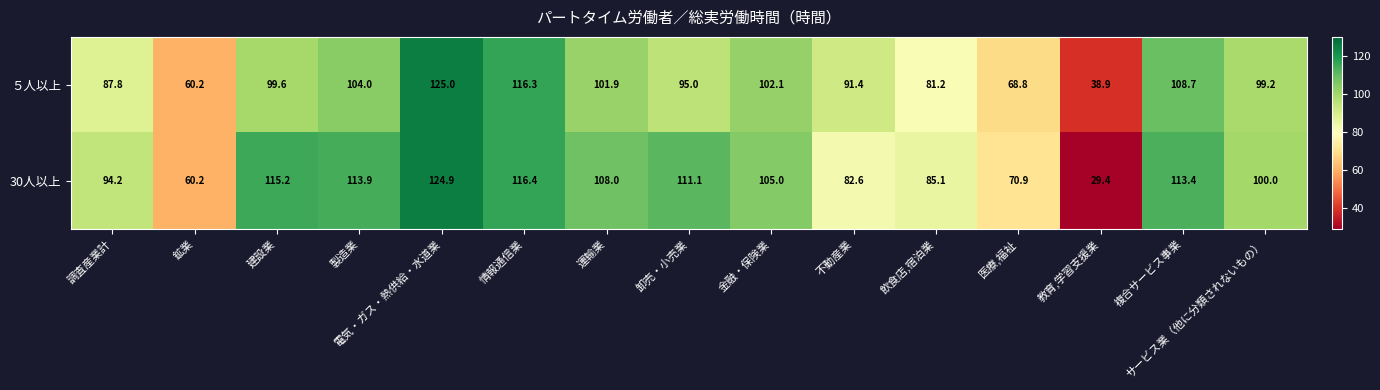

Is the value of ５人以上 at サービス業（他に分類されないもの） greater than the value of 30人以上 at 飲食店,宿泊業?

Yes